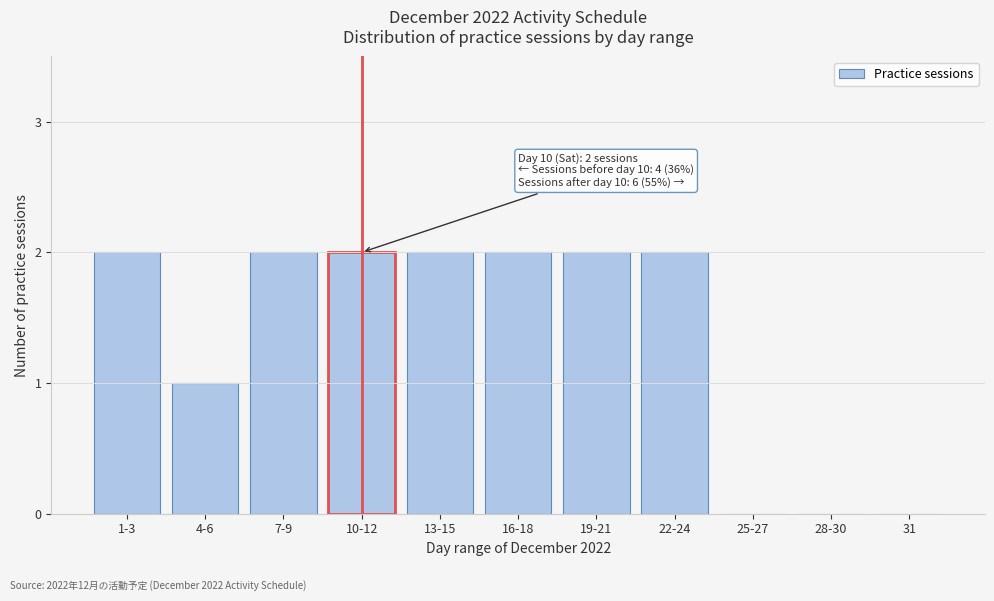

Reading right to left, what are all the values shown in this chart?

31=0	28-30=0	25-27=0	22-24=2	19-21=2	16-18=2	13-15=2	10-12=2	7-9=2	4-6=1	1-3=2